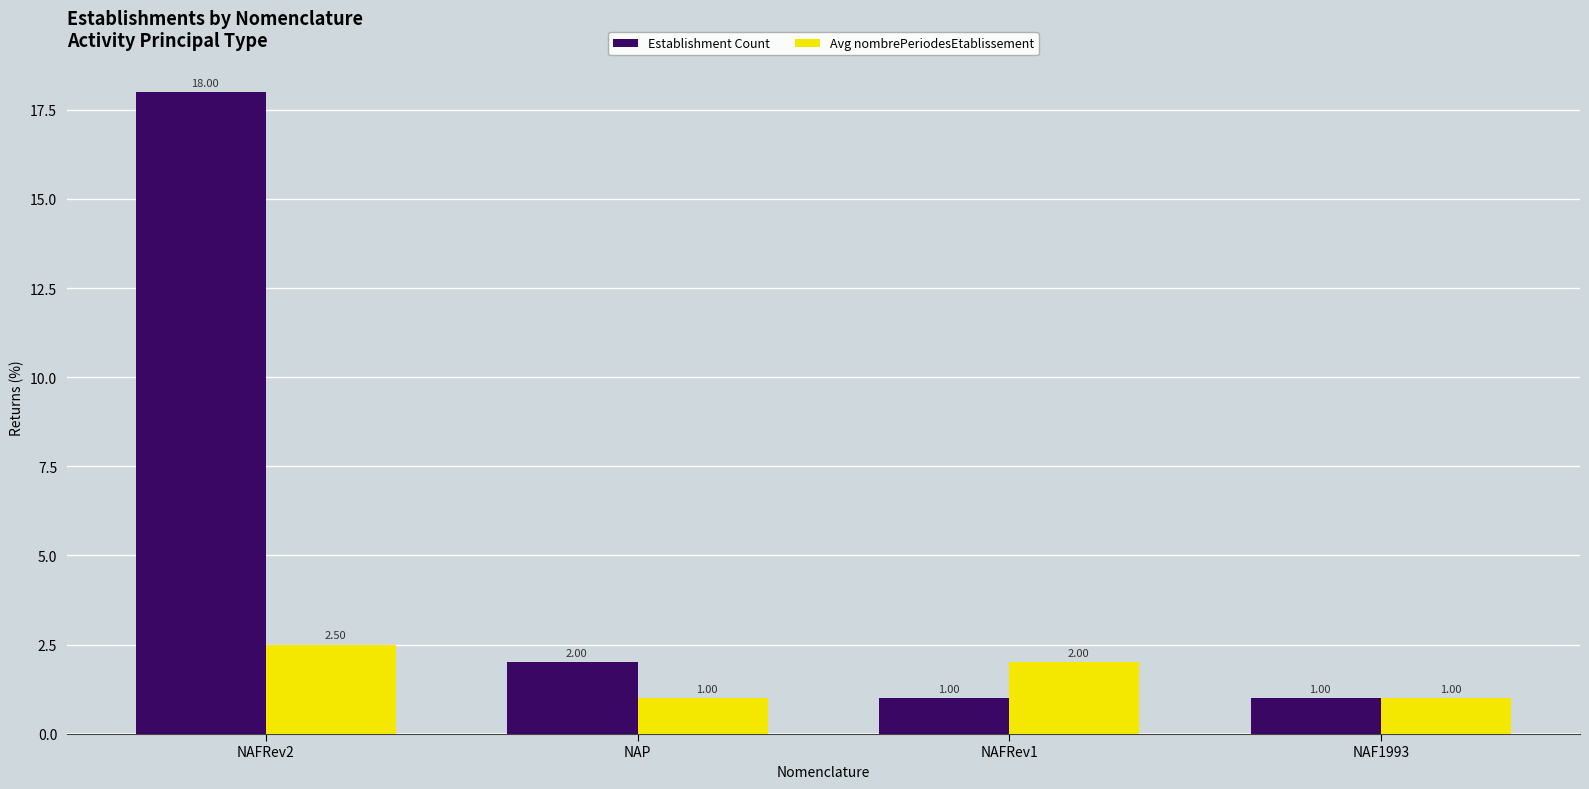

Count the number of categories in the chart.

4